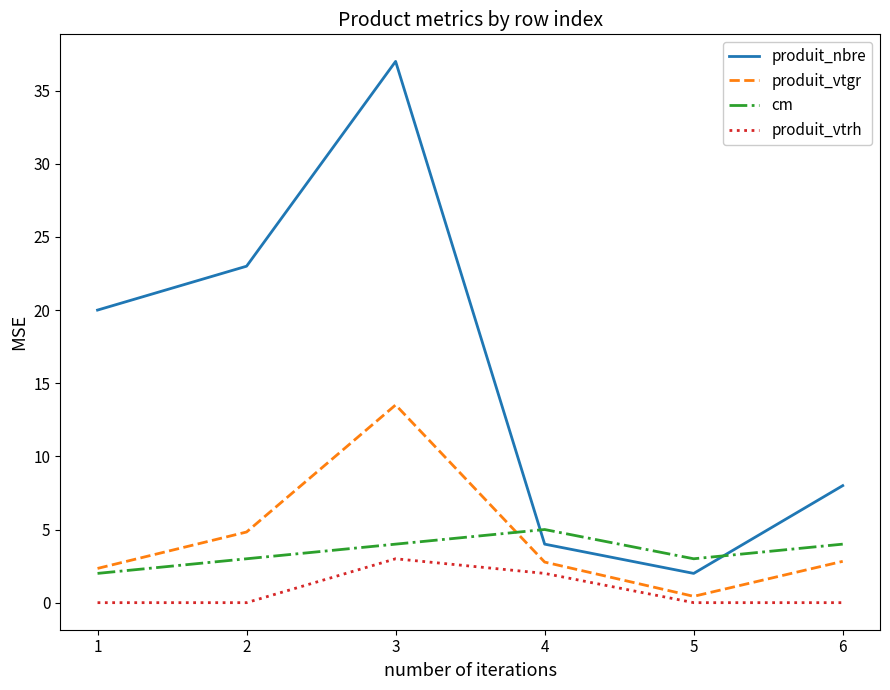

Rank the series by their maximum value, from highest to lowest.

produit_nbre, produit_vtgr, cm, produit_vtrh